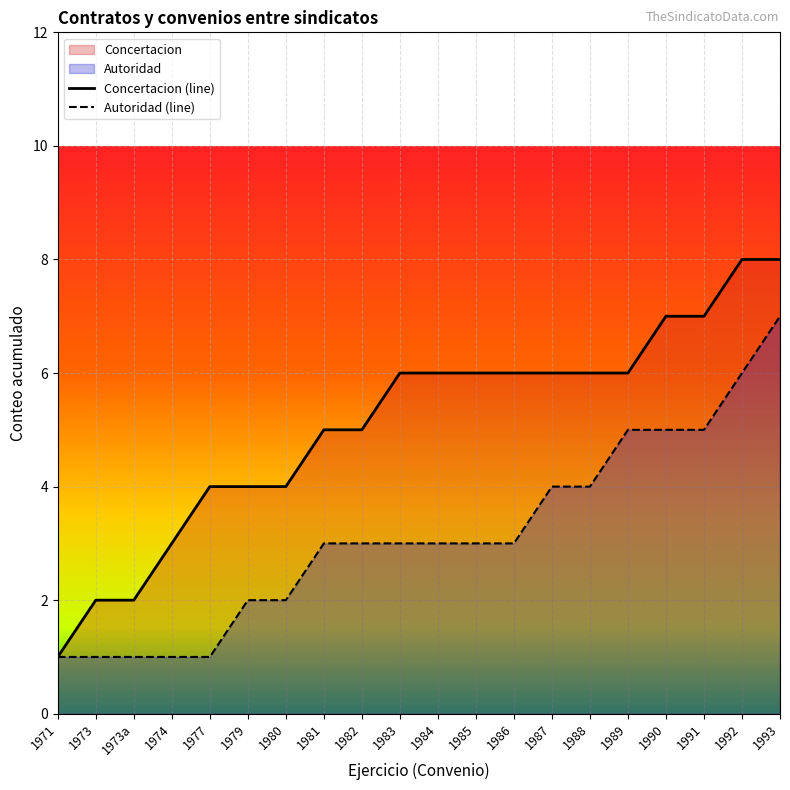

Reading left to right, what are all the values shown in this chart?

Concertacion: 1	2	2	3	4	4	4	5	5	6	6	6	6	6	6	6	7	7	8	8
Autoridad: 1	1	1	1	1	2	2	3	3	3	3	3	3	4	4	5	5	5	6	7